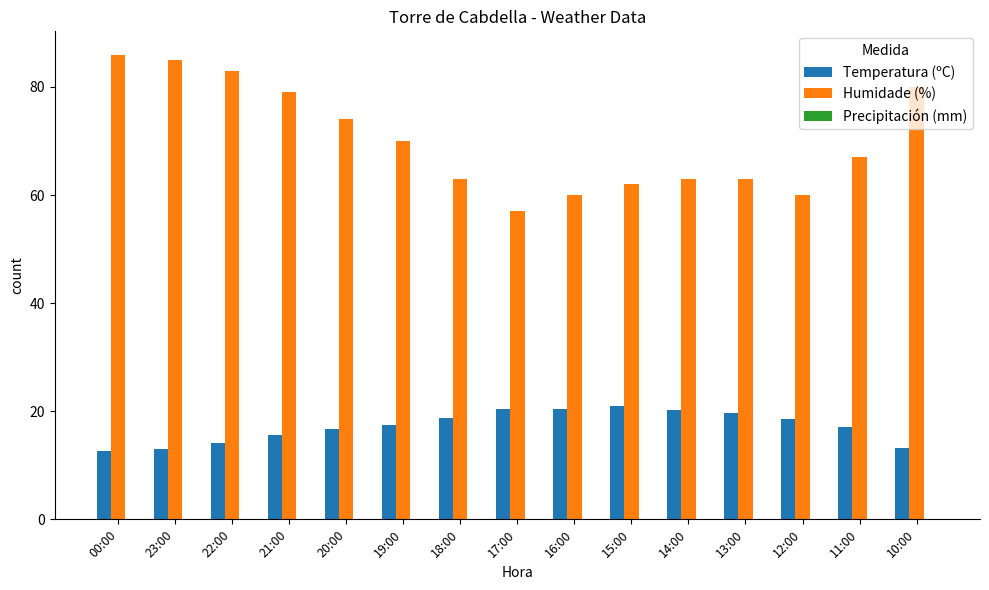

How many distinct data groups are displayed?

2